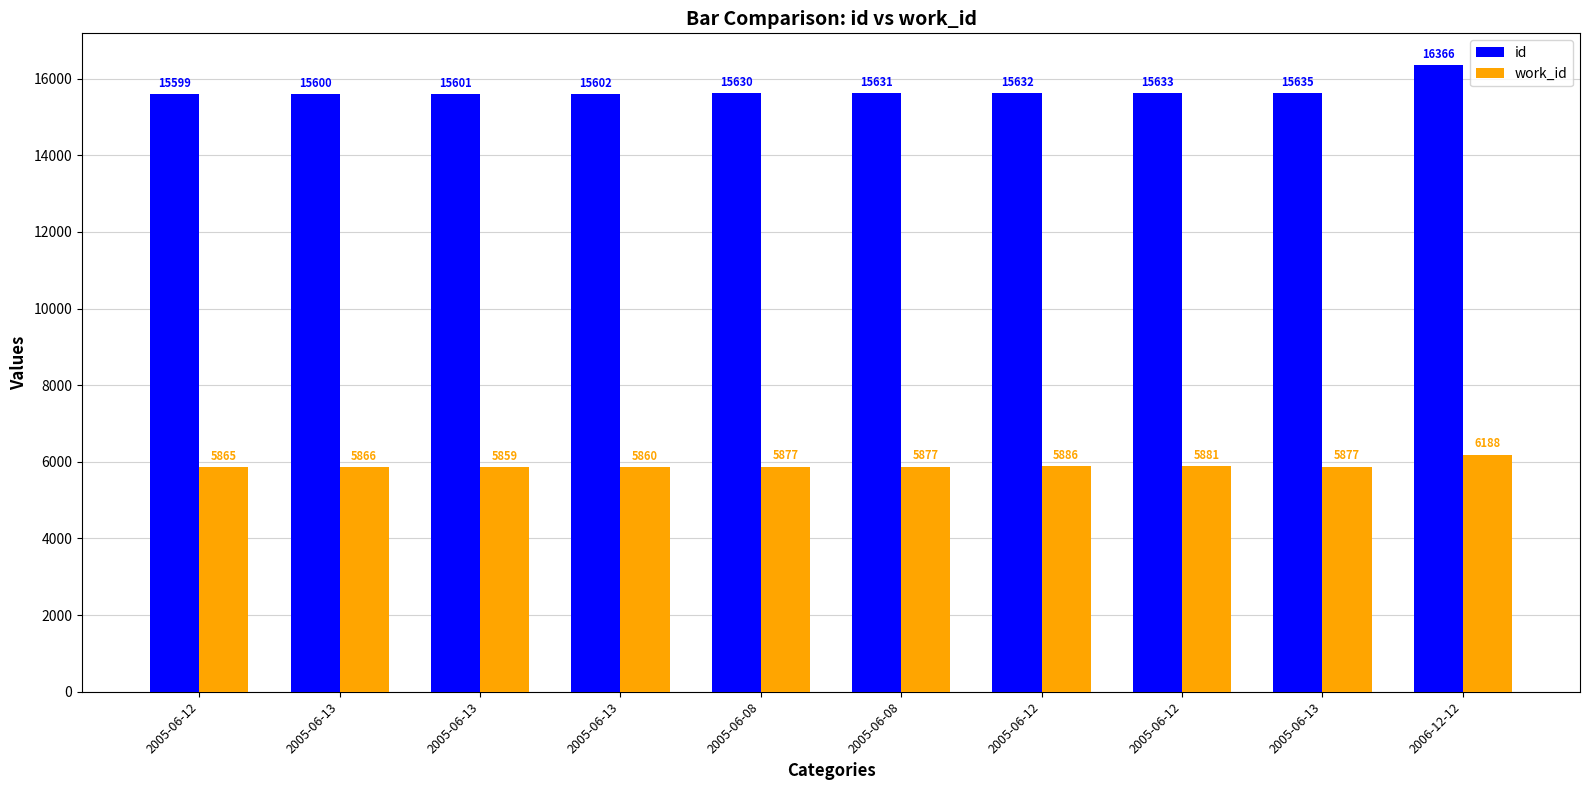

The value of work_id at 2005-06-13 is 5866. True or false?

True